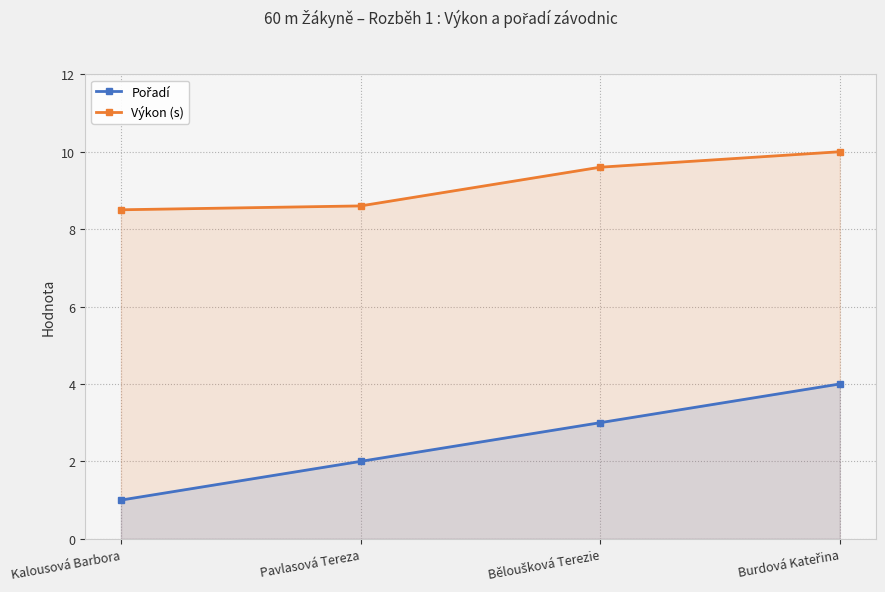

List the series in order of their overall mean, highest first.

Výkon (s), Pořadí